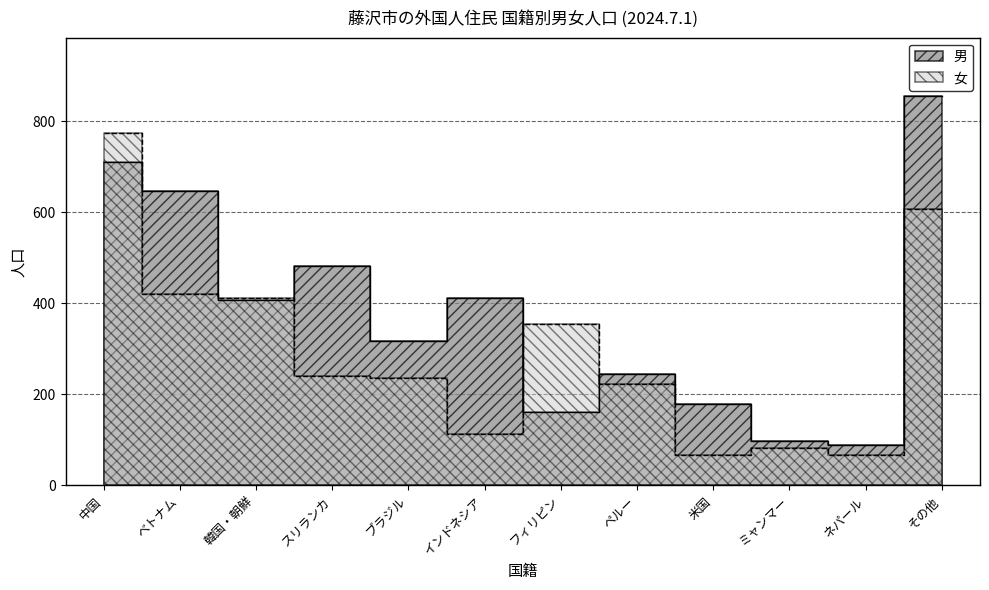

Where is 男 nearest to the value 472?

スリランカ